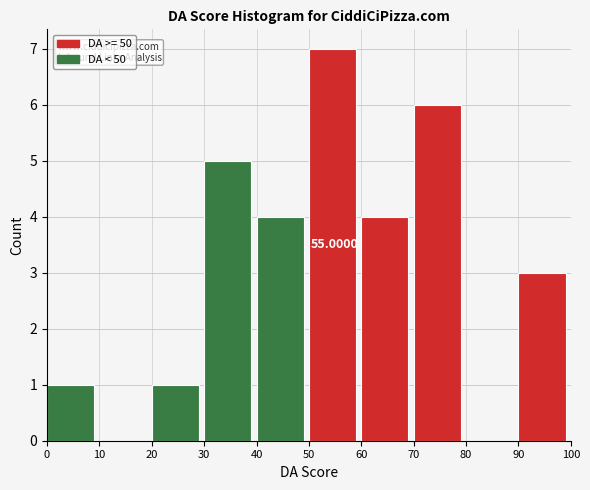

Which range on the x-axis has the tallest bar?

50 to 60